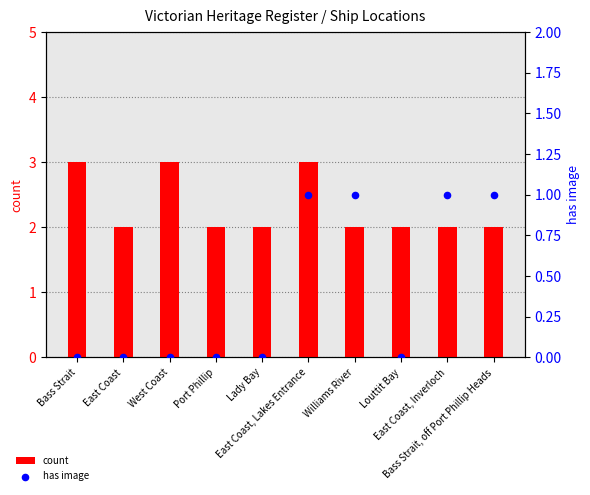

At which category is the sum across all series the highest?

East Coast, Lakes Entrance